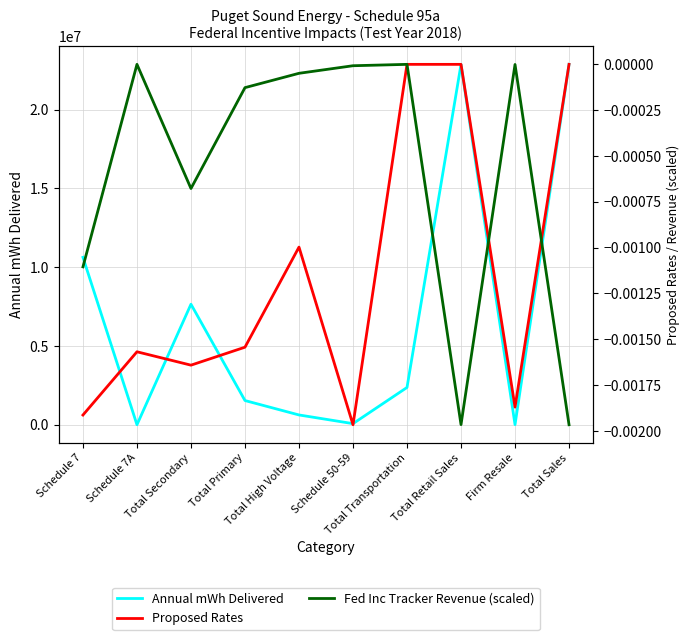

How many data points does each series have?

10